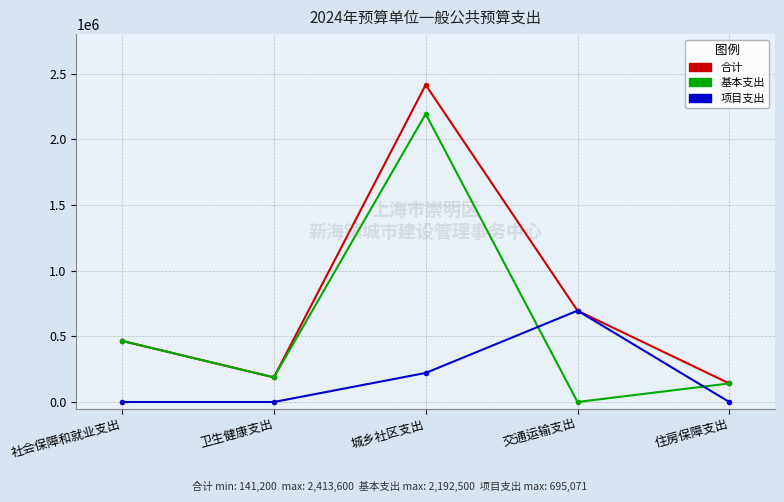

Reading left to right, list all the values displayed in this chart.

合计: 社会保障和就业支出=465100	卫生健康支出=187500	城乡社区支出=2413600	交通运输支出=695071	住房保障支出=141200
基本支出: 社会保障和就业支出=465100	卫生健康支出=187500	城乡社区支出=2192500	交通运输支出=0	住房保障支出=141200
项目支出: 社会保障和就业支出=0	卫生健康支出=0	城乡社区支出=221100	交通运输支出=695071	住房保障支出=0